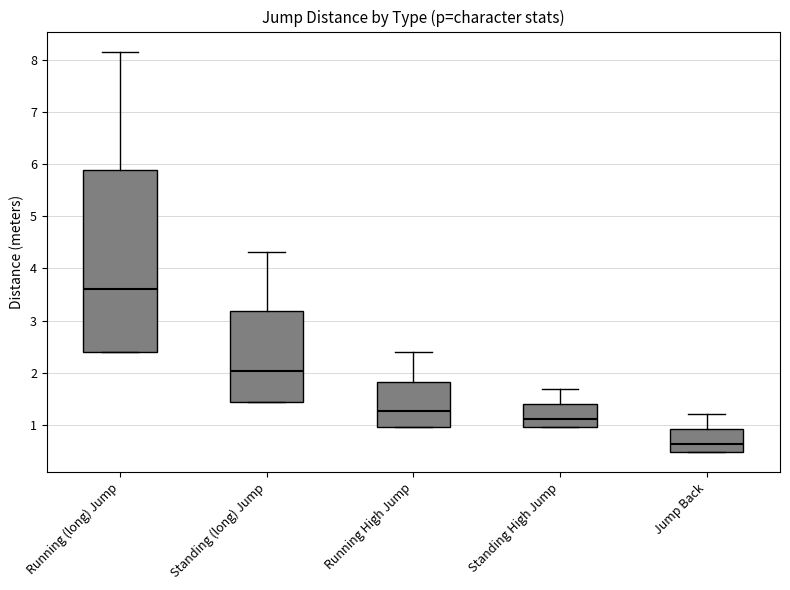

Reading left to right, transcribe this box plot: for each box, give where its median line is, the range the box spans, and where its two whiskers end, as read against the y-axis. The values are not printed on the chart, so give them approximately, as read against the axis.

Running (long) Jump: median 3.6, box 2.4 to 5.9, whiskers 2.4 to 8.2
Standing (long) Jump: median 2.0, box 1.4 to 3.2, whiskers 1.4 to 4.3
Running High Jump: median 1.3, box 1.0 to 1.8, whiskers 1.0 to 2.4
Standing High Jump: median 1.1, box 1.0 to 1.4, whiskers 1.0 to 1.7
Jump Back: median 0.6, box 0.5 to 0.9, whiskers 0.5 to 1.2